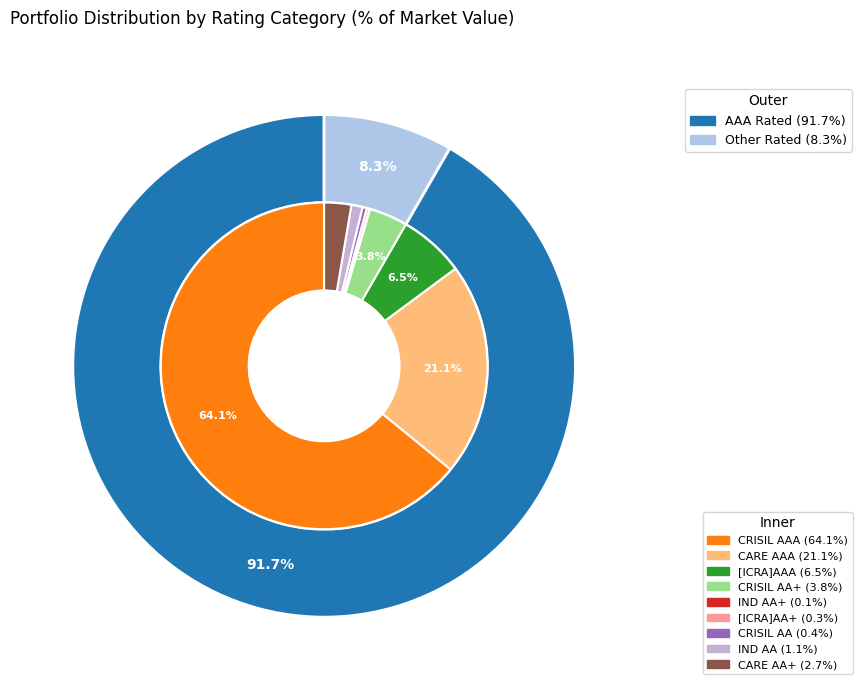

Does IND AA account for over 50% of the chart?

No